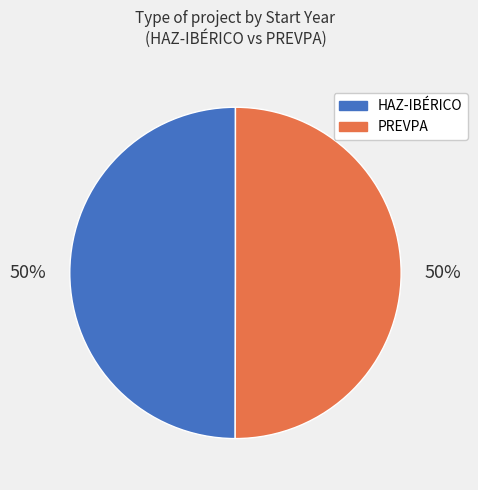

What is the ratio of the value at PREVPA to the value at HAZ-IBÉRICO?

1.0